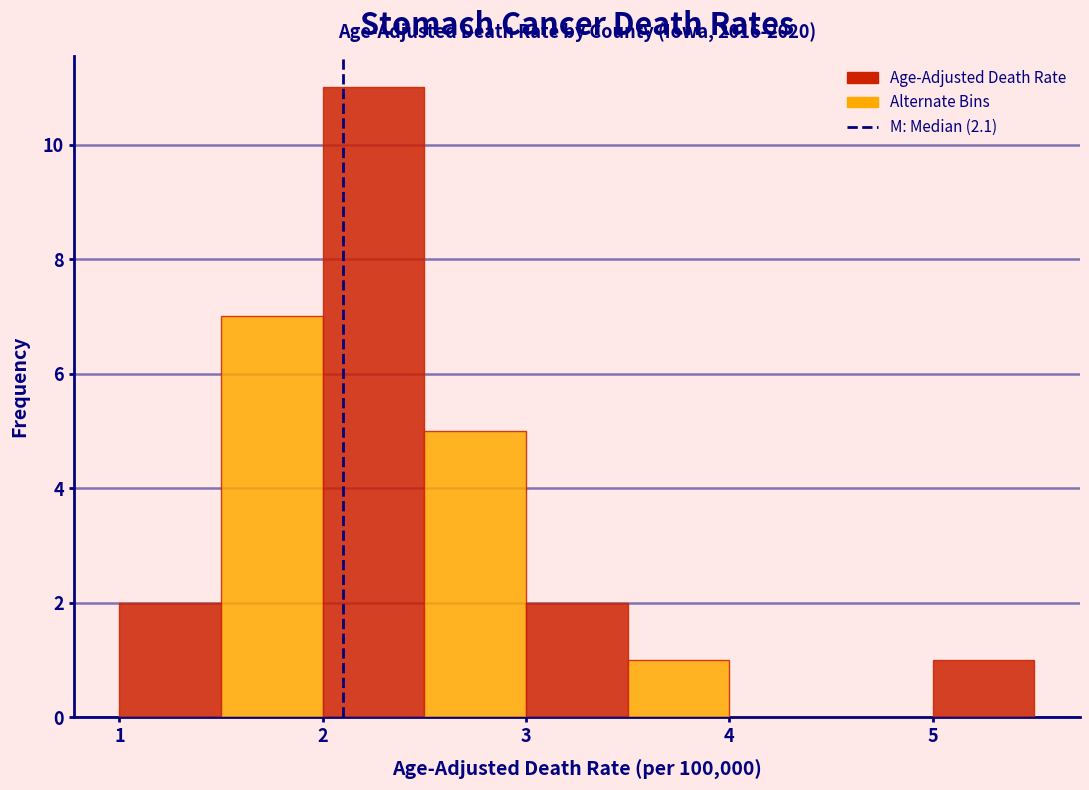

Over which range of the x-axis is the bar tallest?

2.0 to 2.5